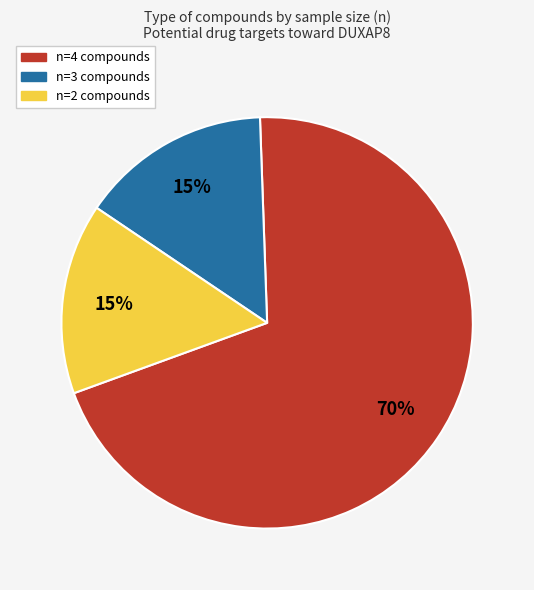

To the nearest percent, what is the difference between the largest and smallest slice percentages?

55%